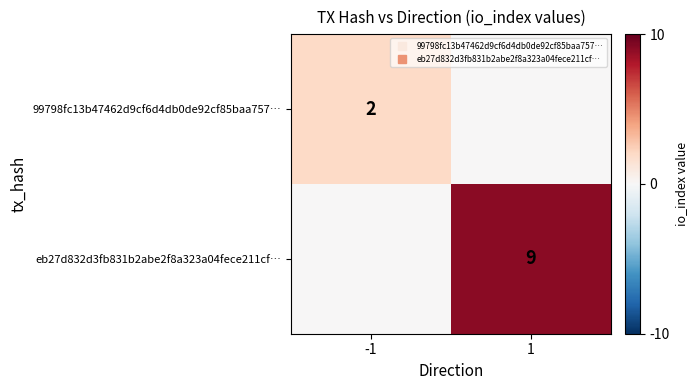

Count the eb27d832d3fb831b2abe2f8a323a04fece211cf… values in the range 0 to 9.

2